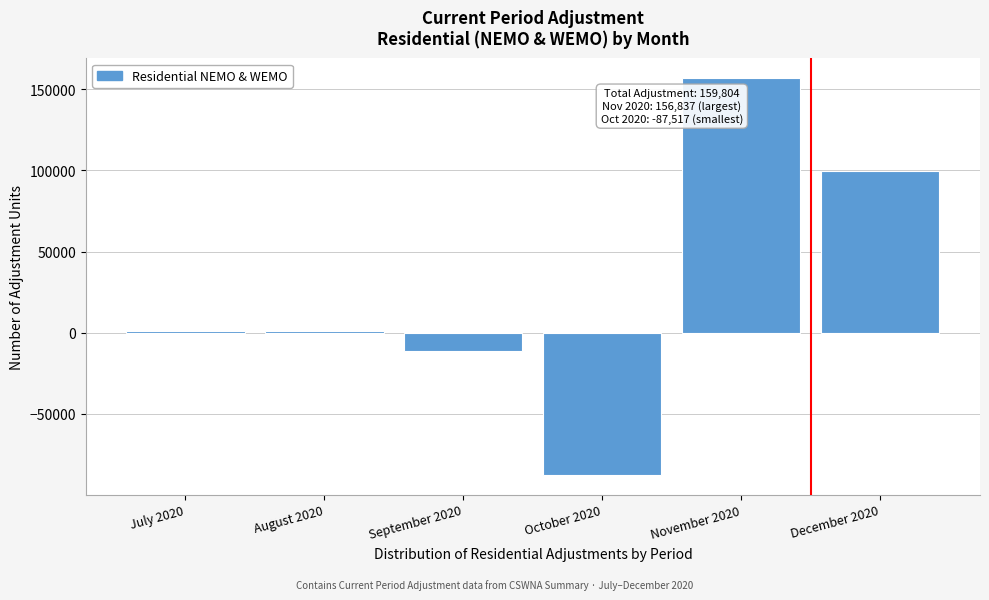

The value at November 2020 is 156837. True or false?

True